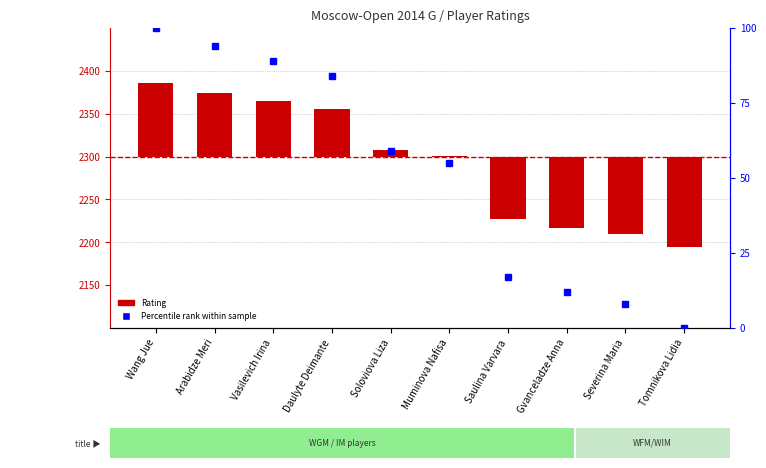

What is the total value across all series at Daulyte Deimante?

139